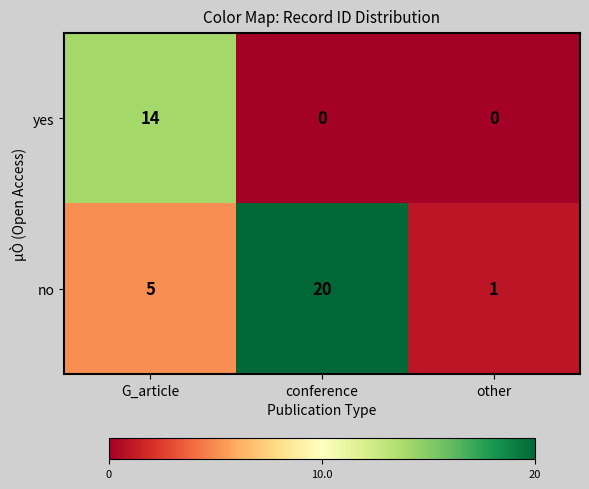

At which label is no closest to 10?

G_article